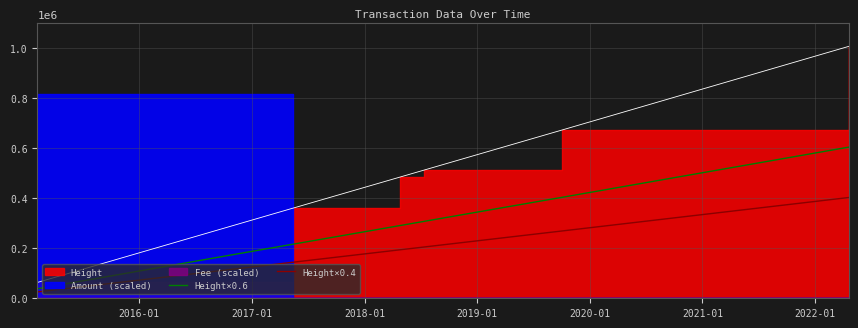

Does the chart display data point markers on the line(s)?

No